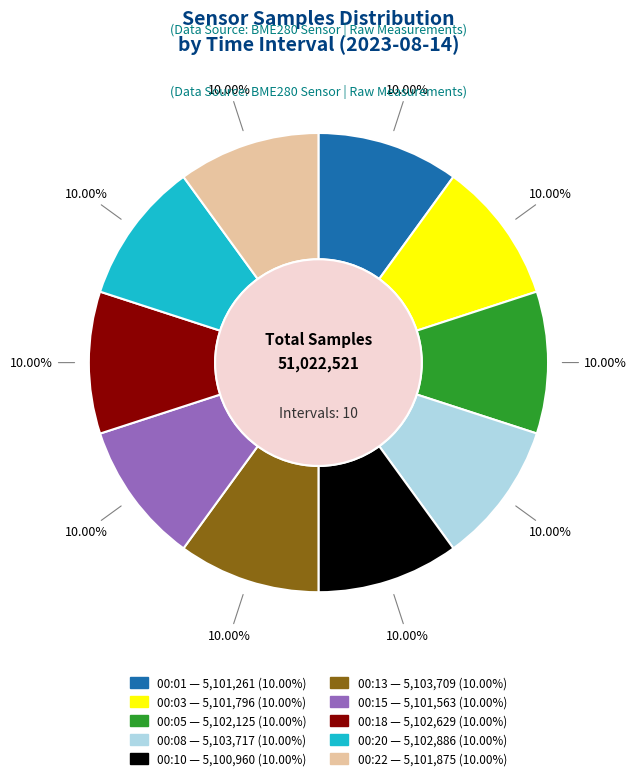

Approximately how many times larger is the value at 00:18 compared to 00:13?

1.0